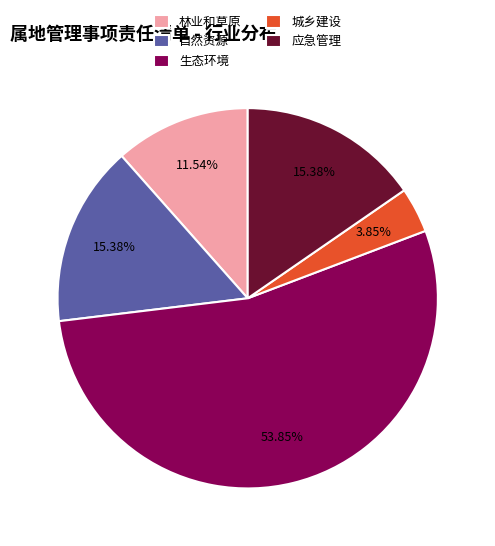

To the nearest percent, what portion does 应急管理 represent?

15%